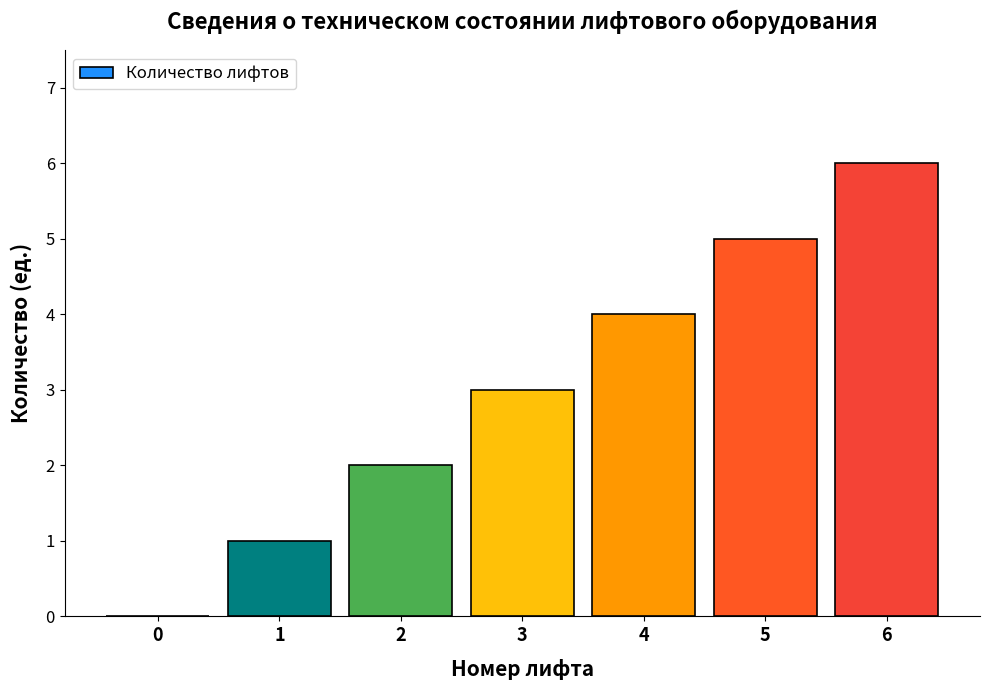

True or false: the data shows 1 at 2.

False